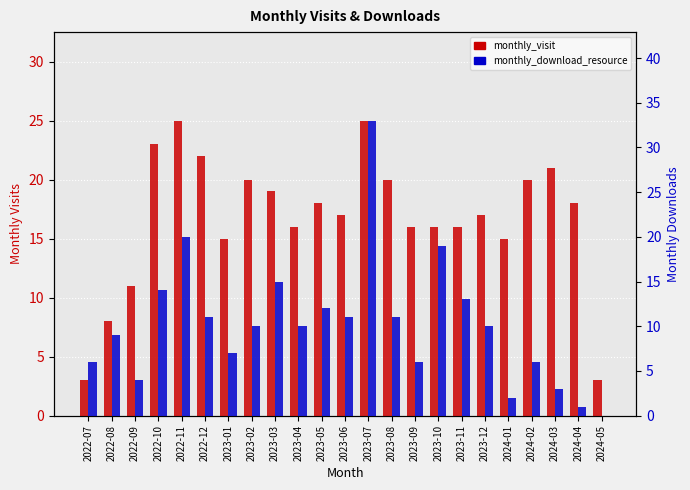

Reading left to right, list all the values displayed in this chart.

monthly_visit: 3	8	11	23	25	22	15	20	19	16	18	17	25	20	16	16	16	17	15	20	21	18	3
monthly_download_resource: 6	9	4	14	20	11	7	10	15	10	12	11	33	11	6	19	13	10	2	6	3	1	0